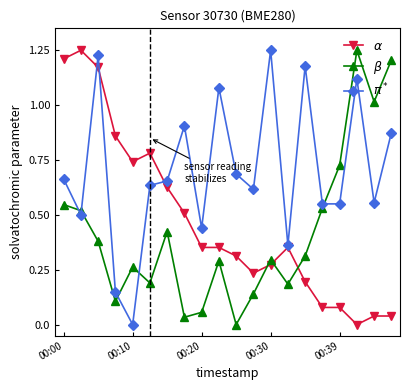

Count the number of categories in the chart.

20